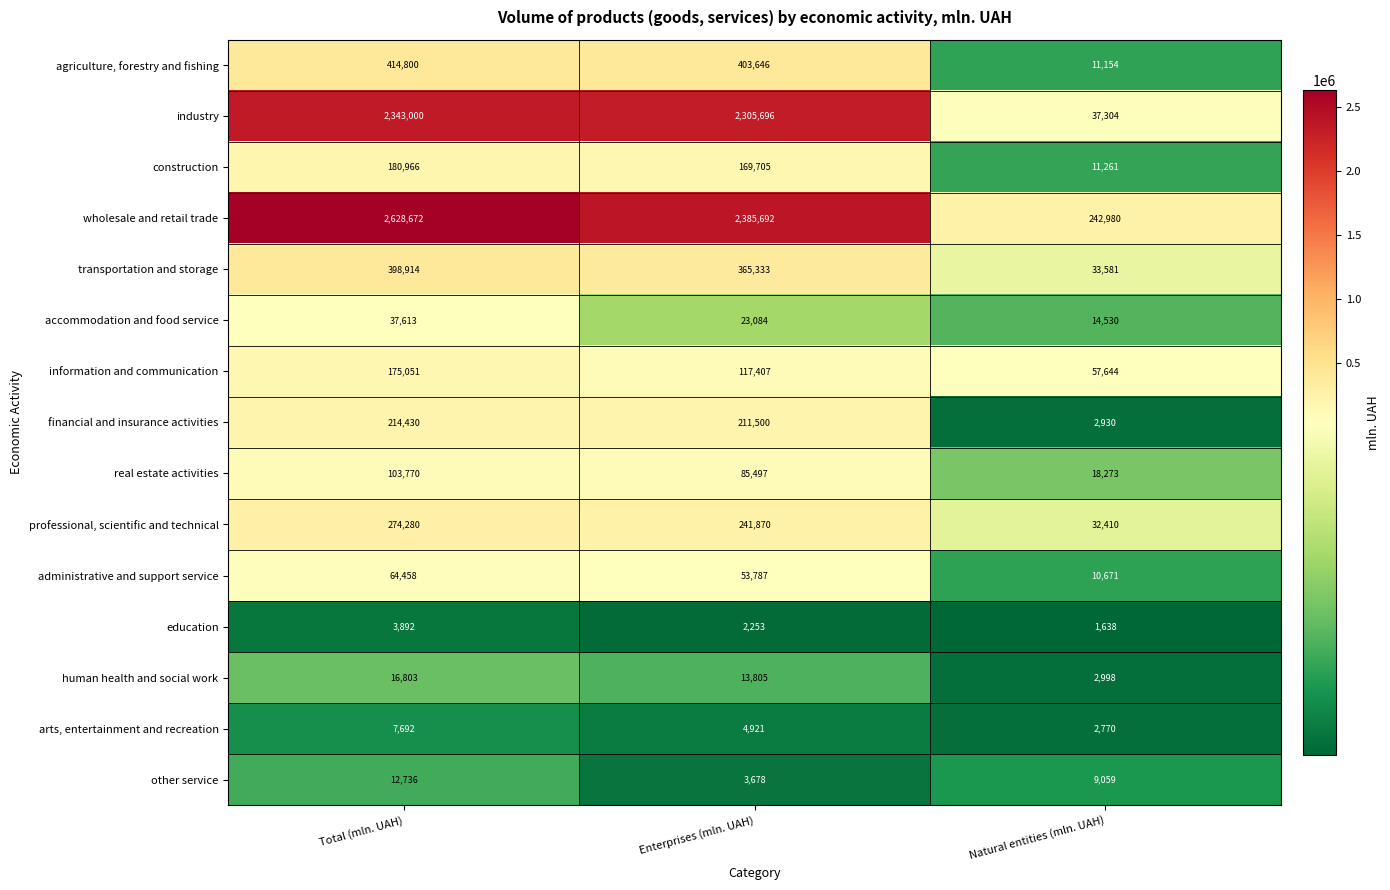

Is it true that transportation and storage equals 33581 at Natural entities (mln. UAH)?

True